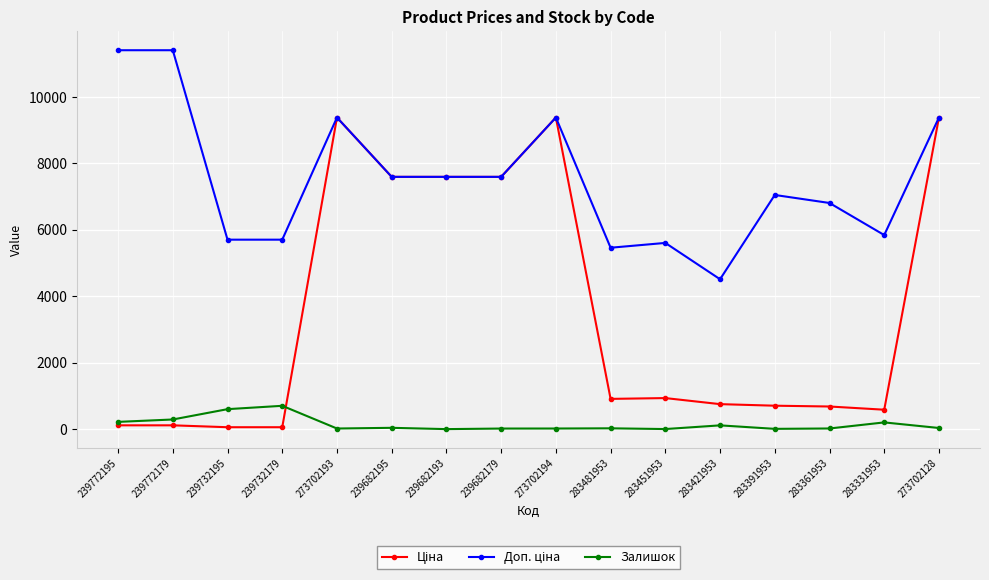

What is the label of the 3rd point from the right?

283361953